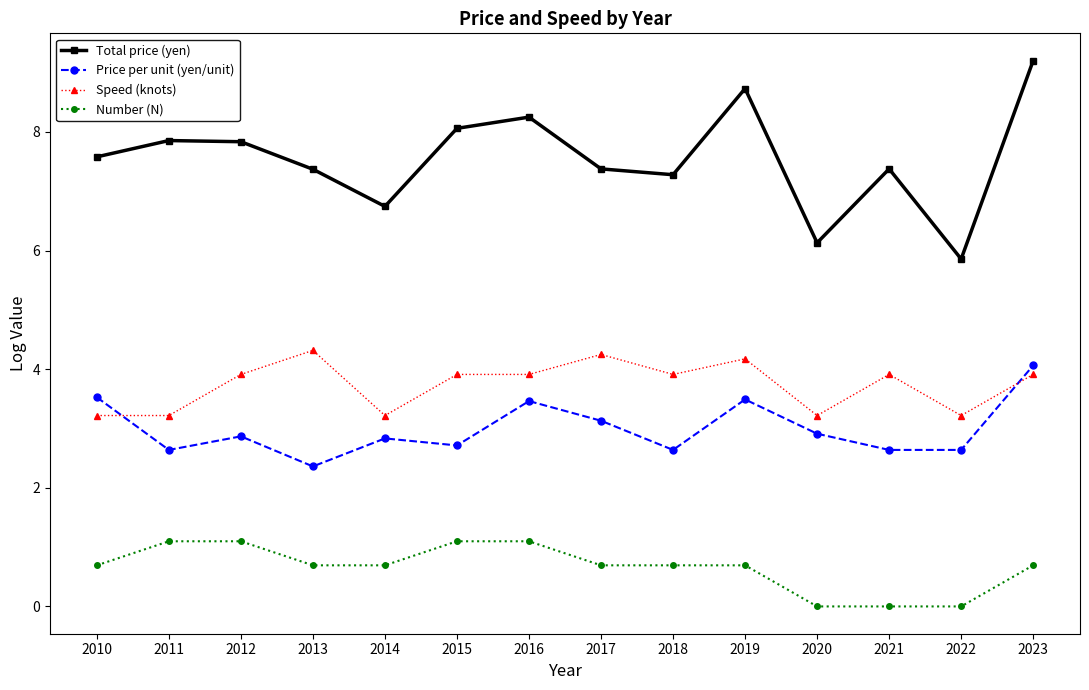

At 2010, list the series in order from largest to smallest.

Total price (yen), Price per unit (yen/unit), Speed (knots), Number (N)